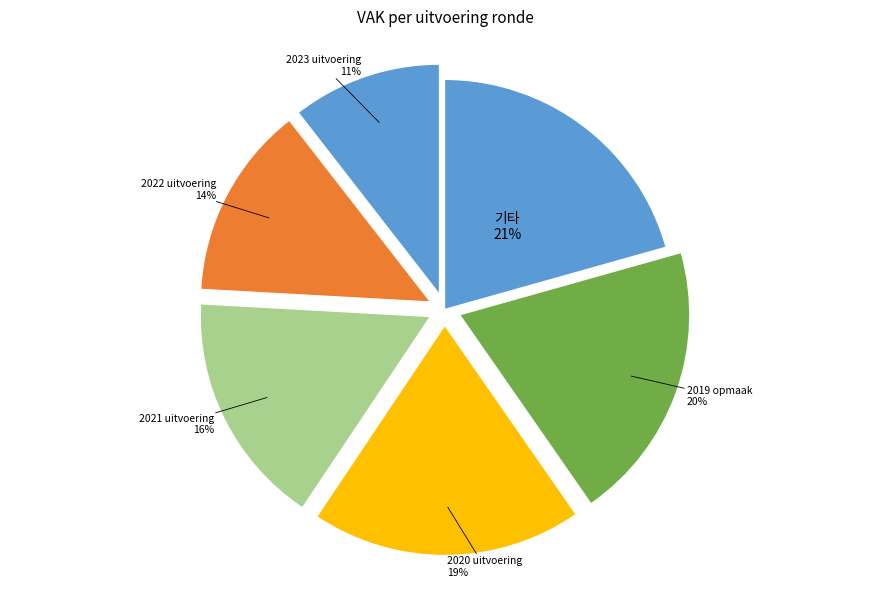

What is the largest slice in the pie chart?

기타